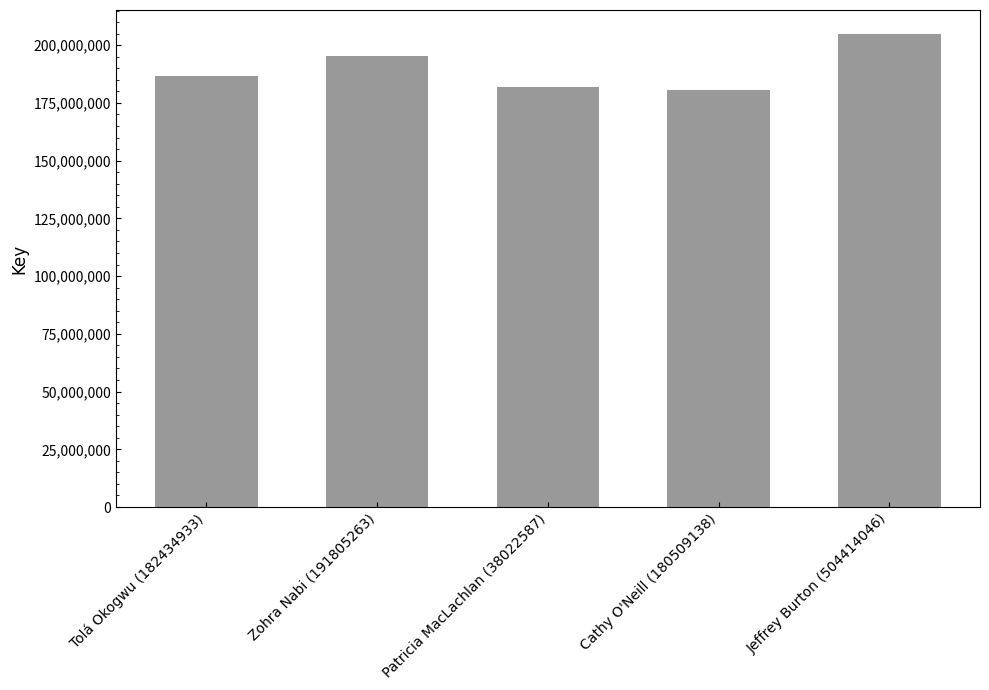

What is the value of the 4th bar from the left?

180511684